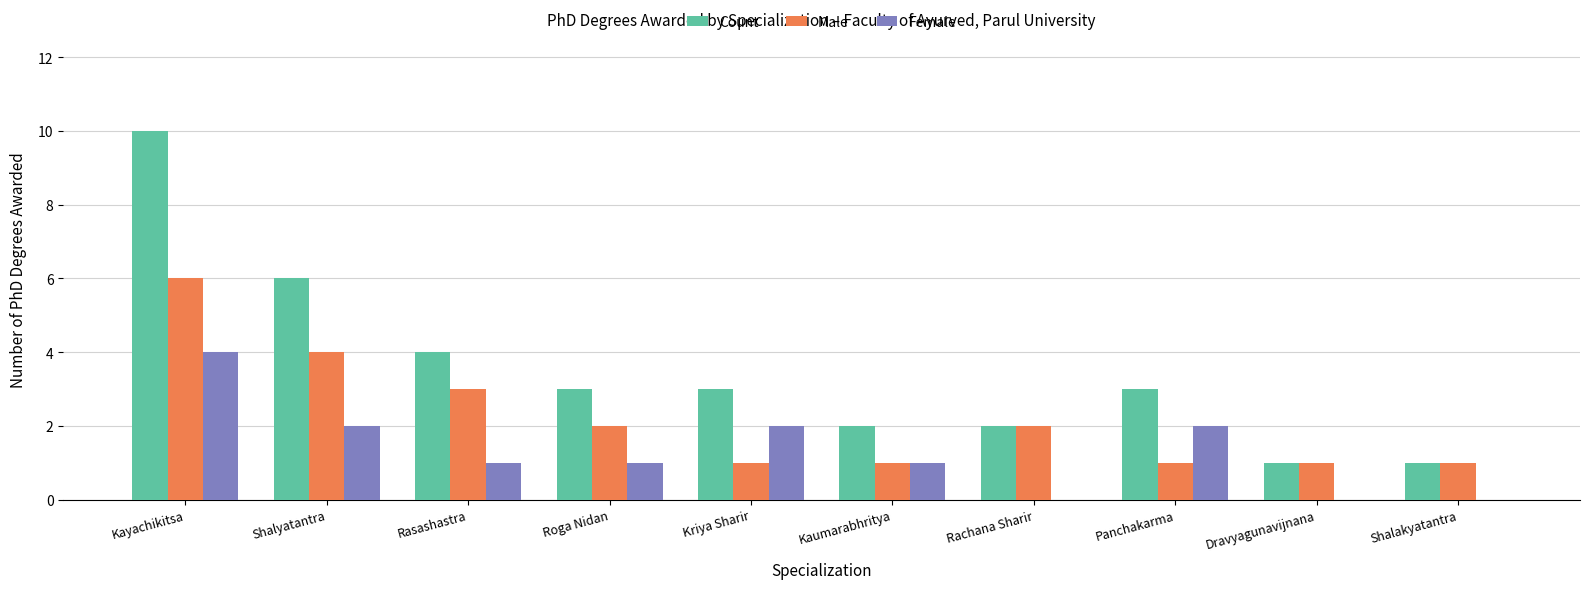

What is the greatest value displayed?

10